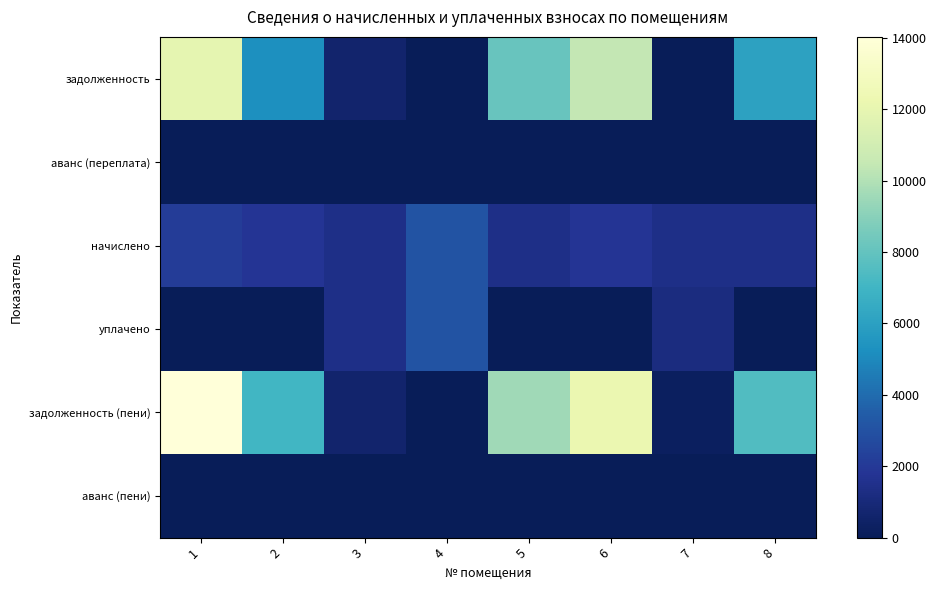

Which label corresponds to the largest value in the chart?

1